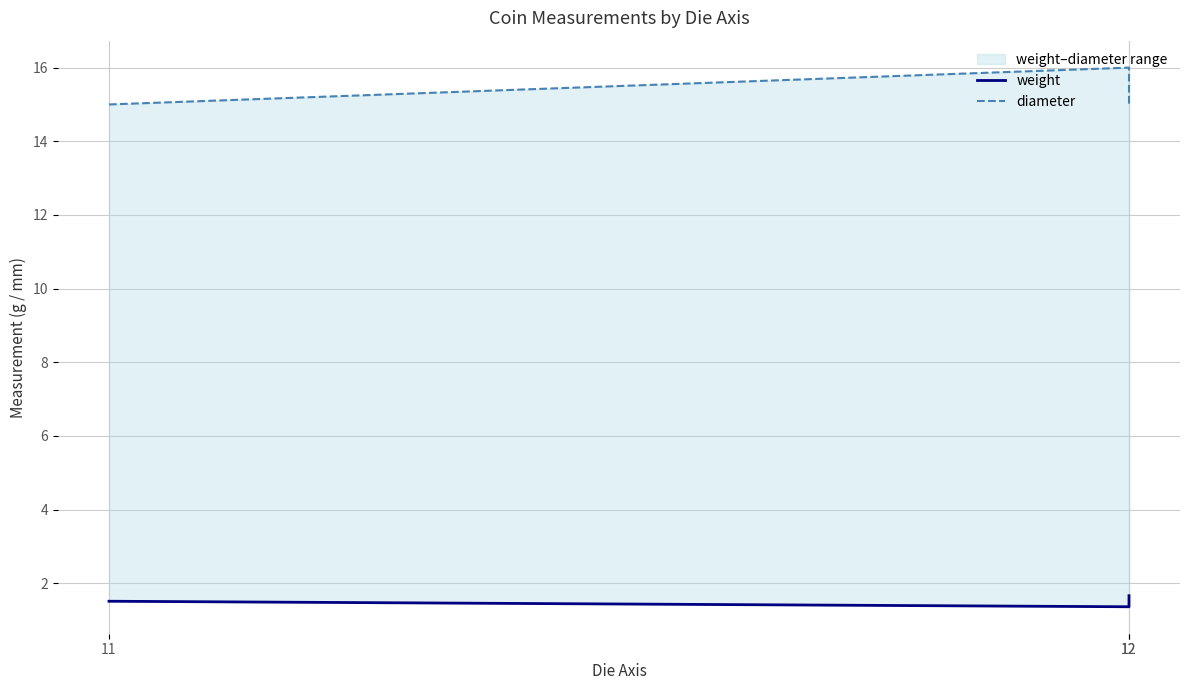

How many lines are shown in the chart?

2